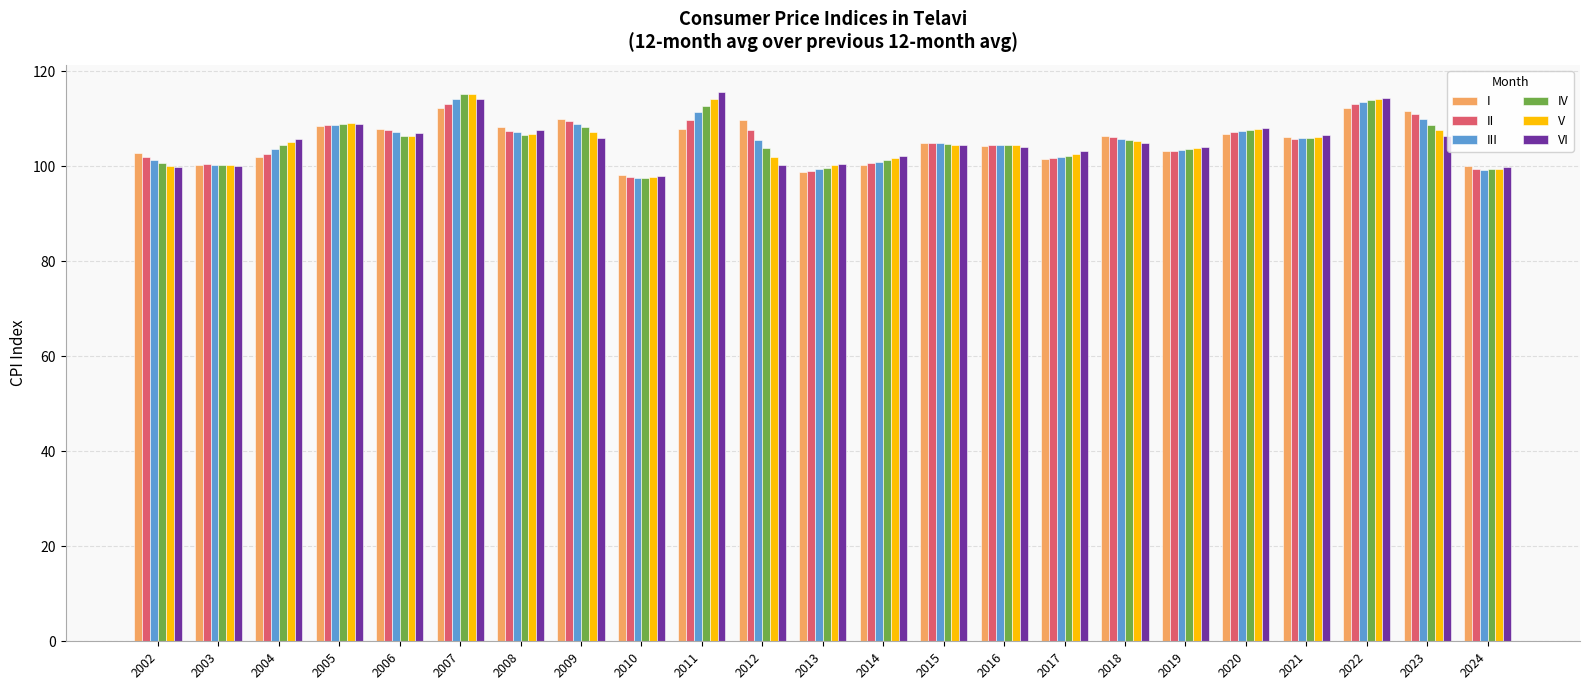

At which label does II first exceed 105?

2005